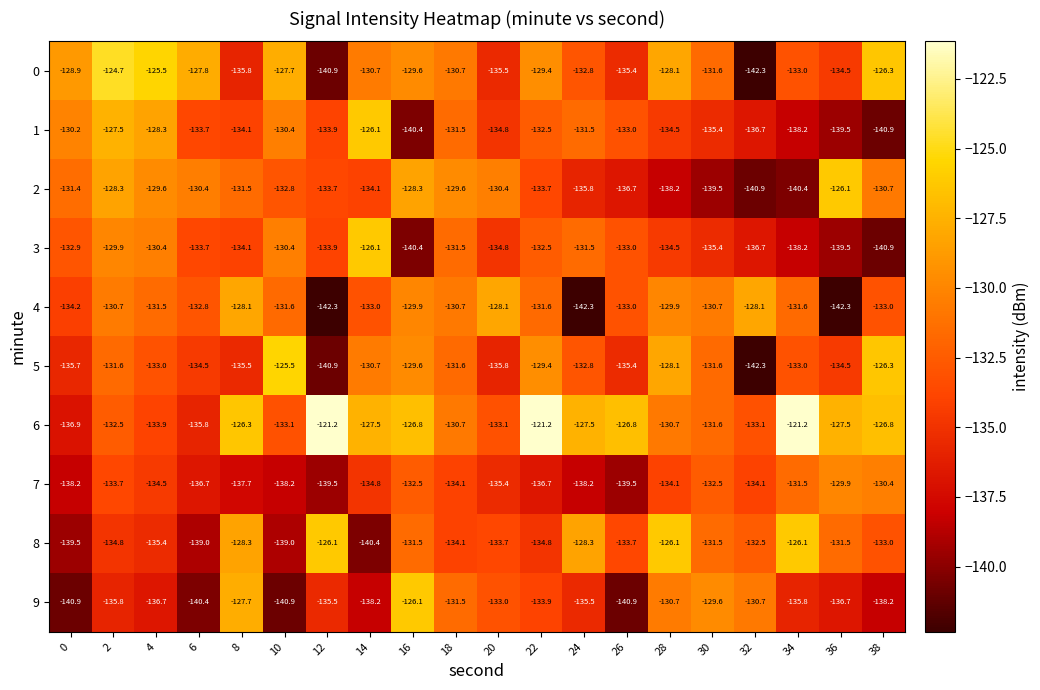

Where is 0 nearest to the value -133?

34